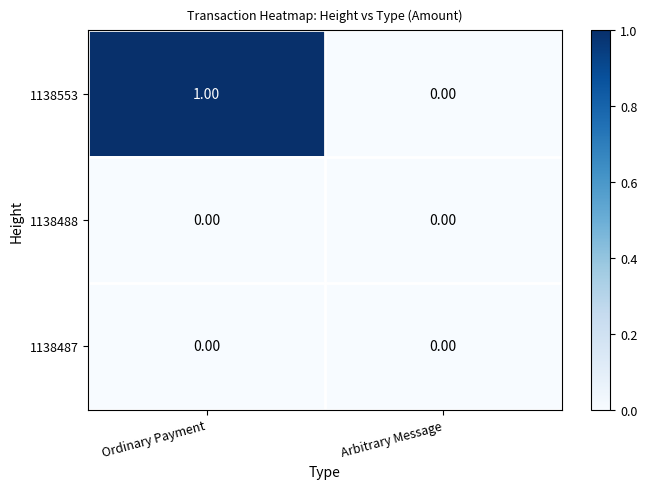

Which series has the largest total across all categories?

1138553